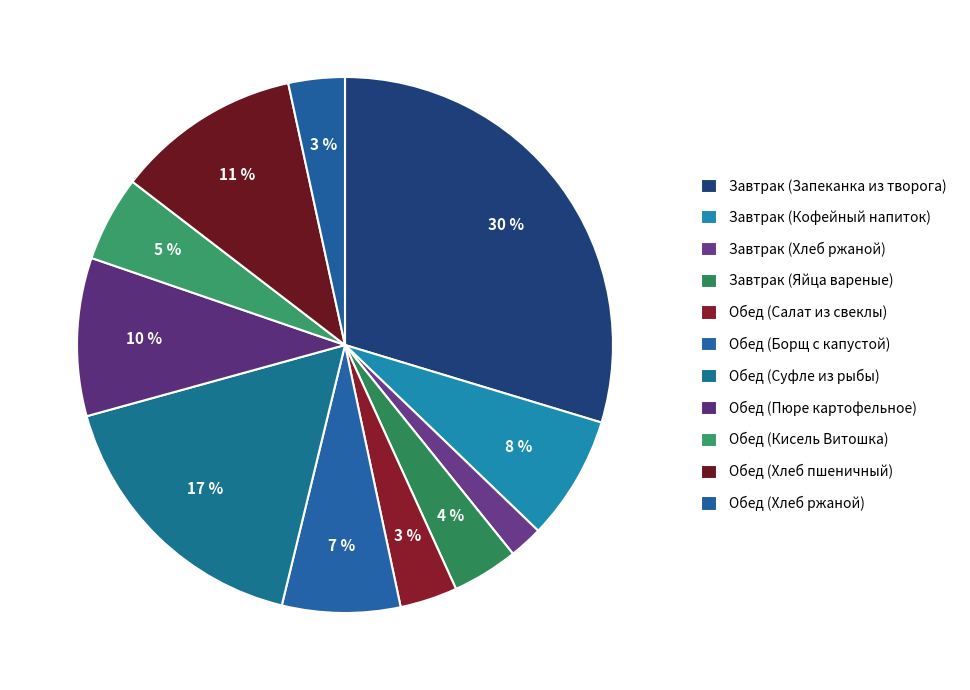

Rank the categories by value from lowest to highest.

Завтрак (Хлеб ржаной), Обед (Хлеб ржаной), Обед (Салат из свеклы), Завтрак (Яйца вареные), Обед (Кисель Витошка), Обед (Борщ с капустой), Завтрак (Кофейный напиток), Обед (Пюре картофельное), Обед (Хлеб пшеничный), Обед (Суфле из рыбы), Завтрак (Запеканка из творога)